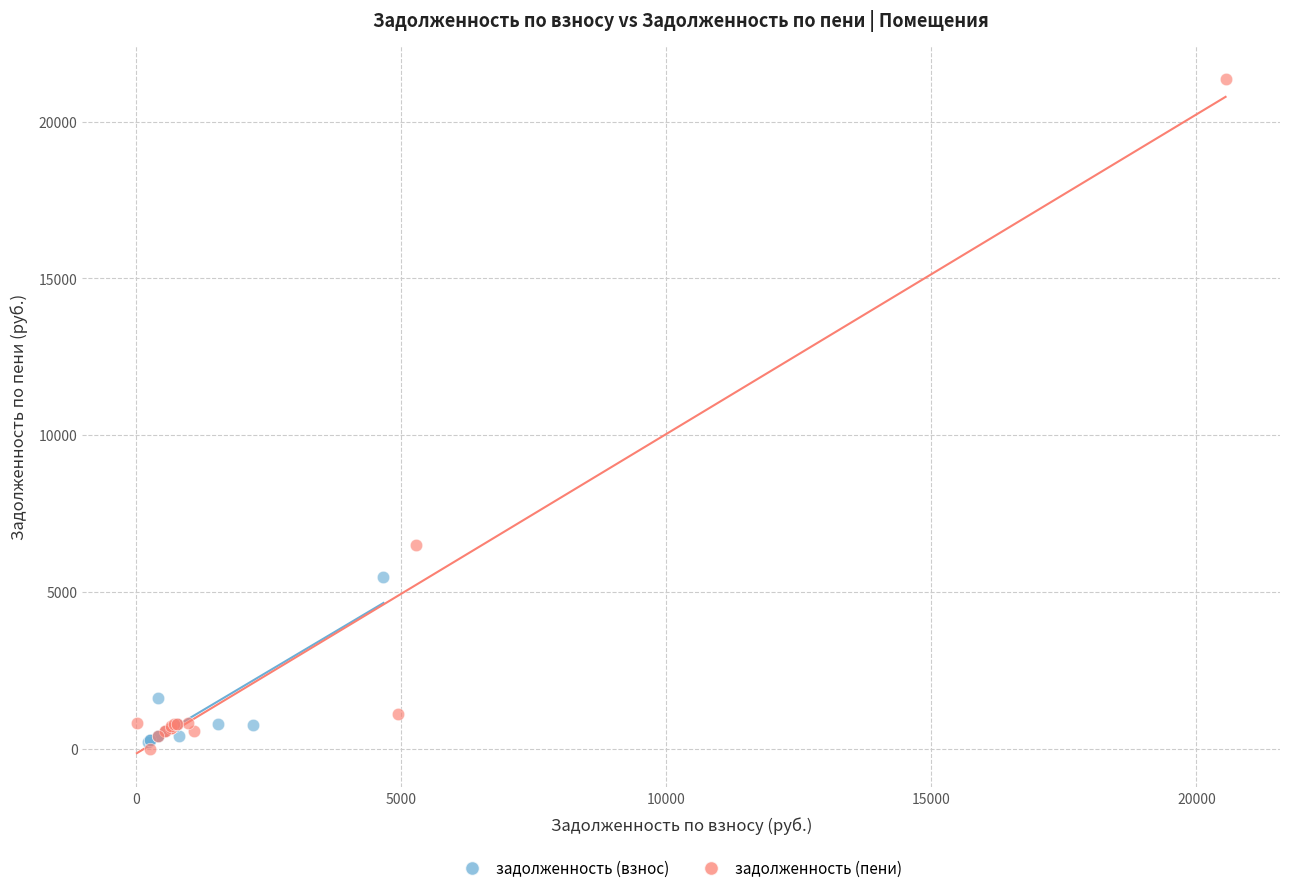

Which series reaches the minimum Y coordinate?

задолженность (пени)